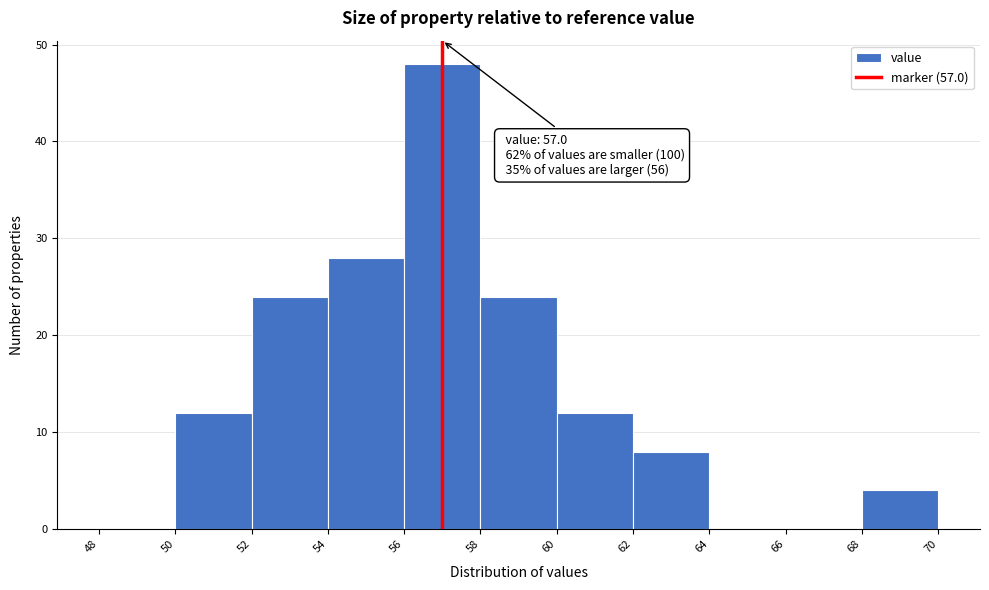

Over which range of the x-axis is the bar tallest?

56 to 58